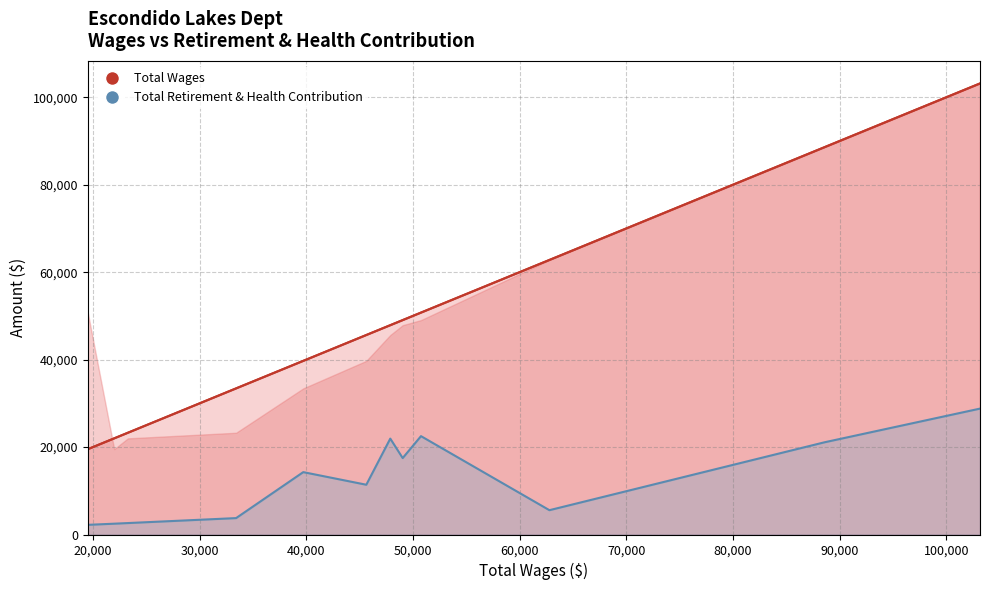

True or false: Total Wages has more than 2 points higher than both neighbors.

False